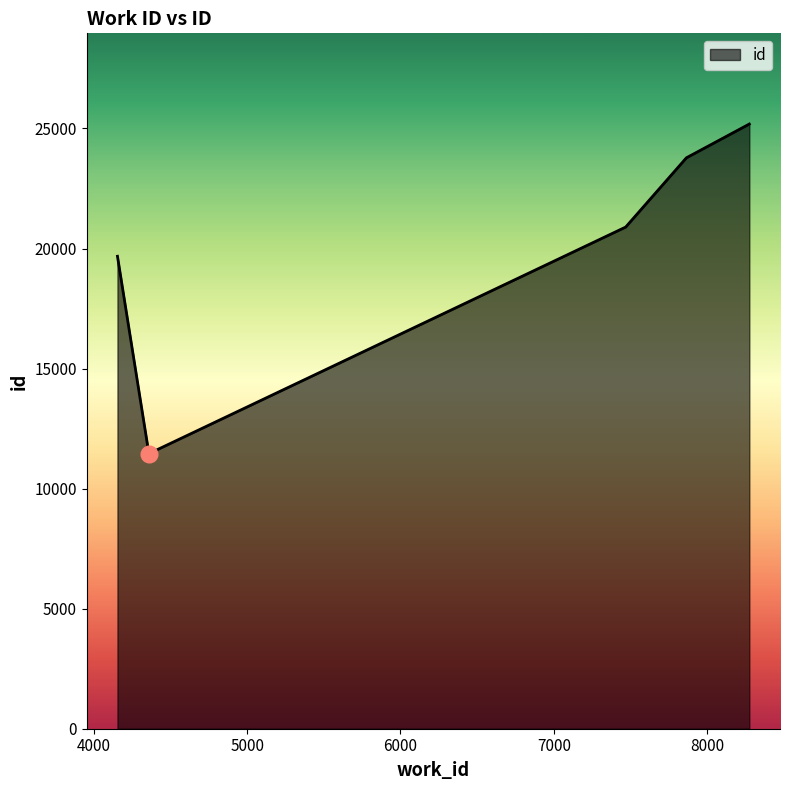

What is the smallest value displayed?

11457